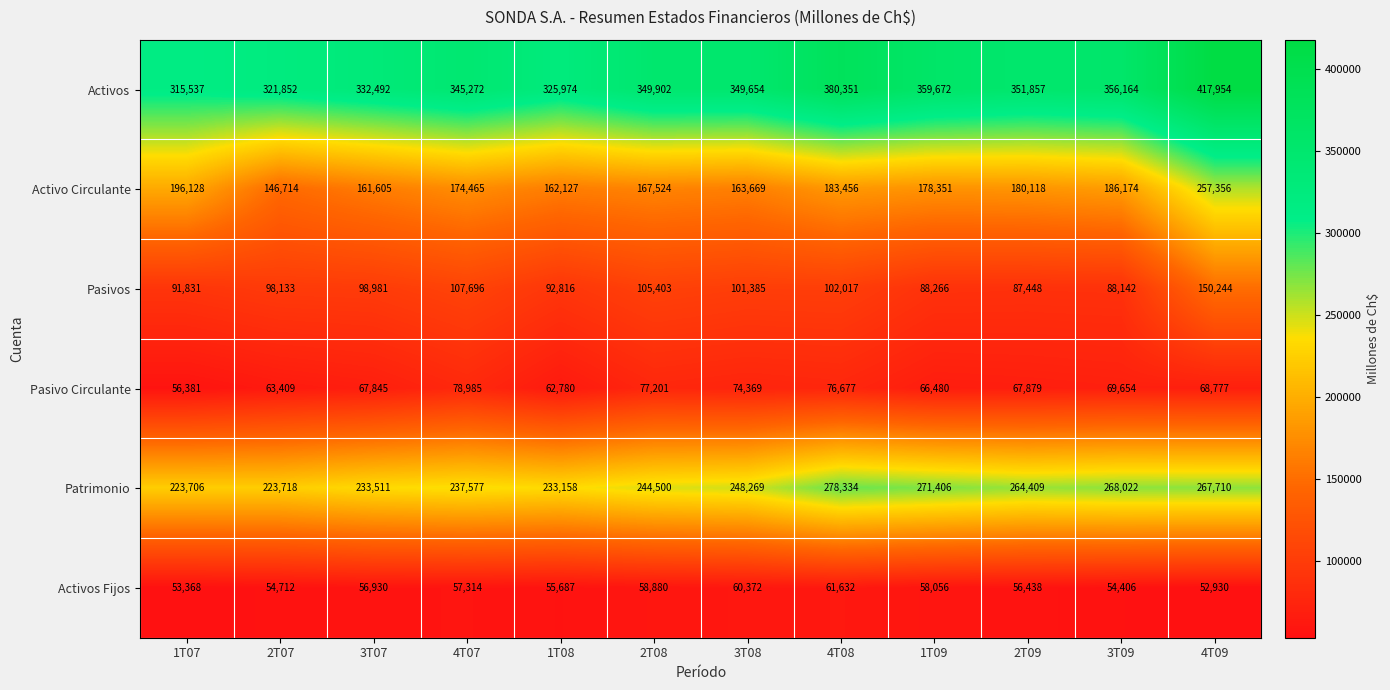

What is the sum of the Pasivo Circulante values at 3T08 and 3T09?

144023